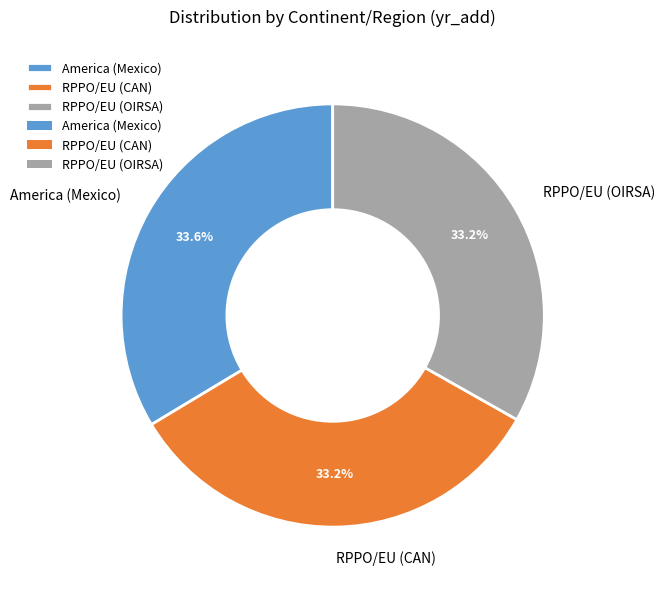

Does any single category account for the majority?

No